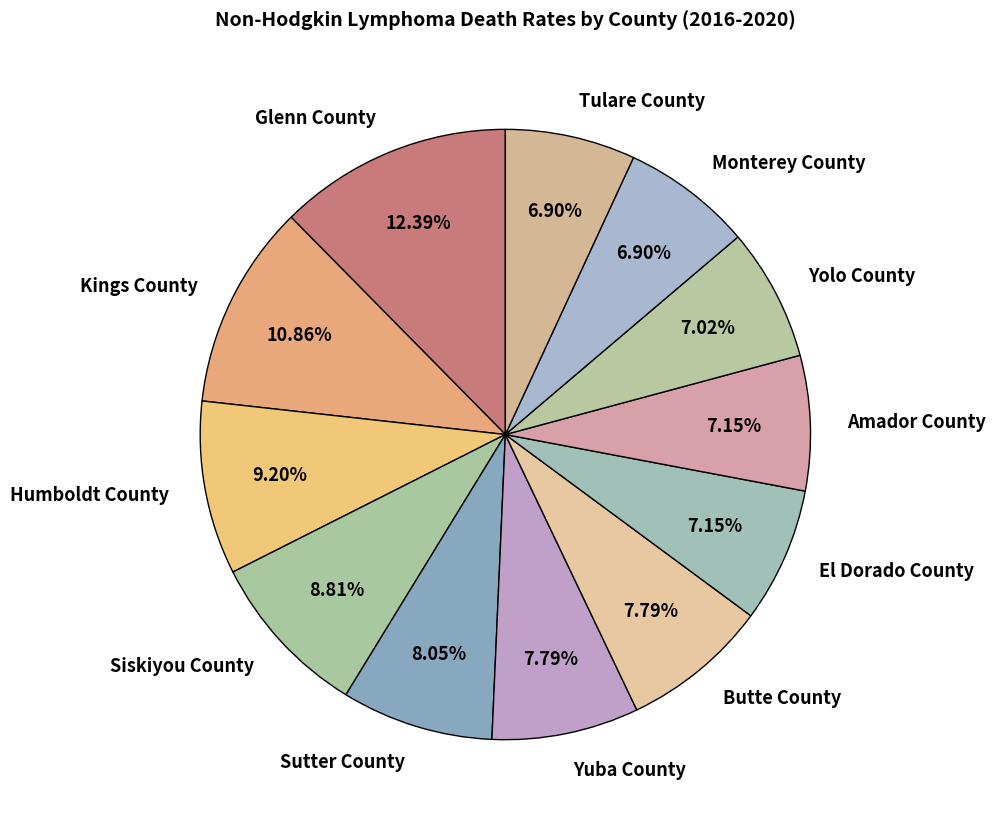

To the nearest percent, what is the combined percentage of Humboldt County and Butte County?

17%